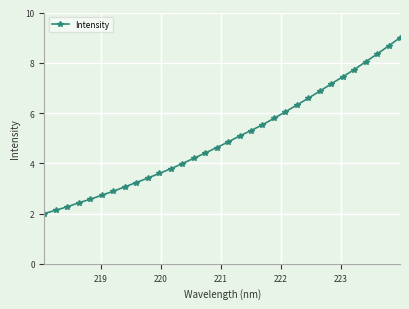

How many categories are shown in the chart?

32